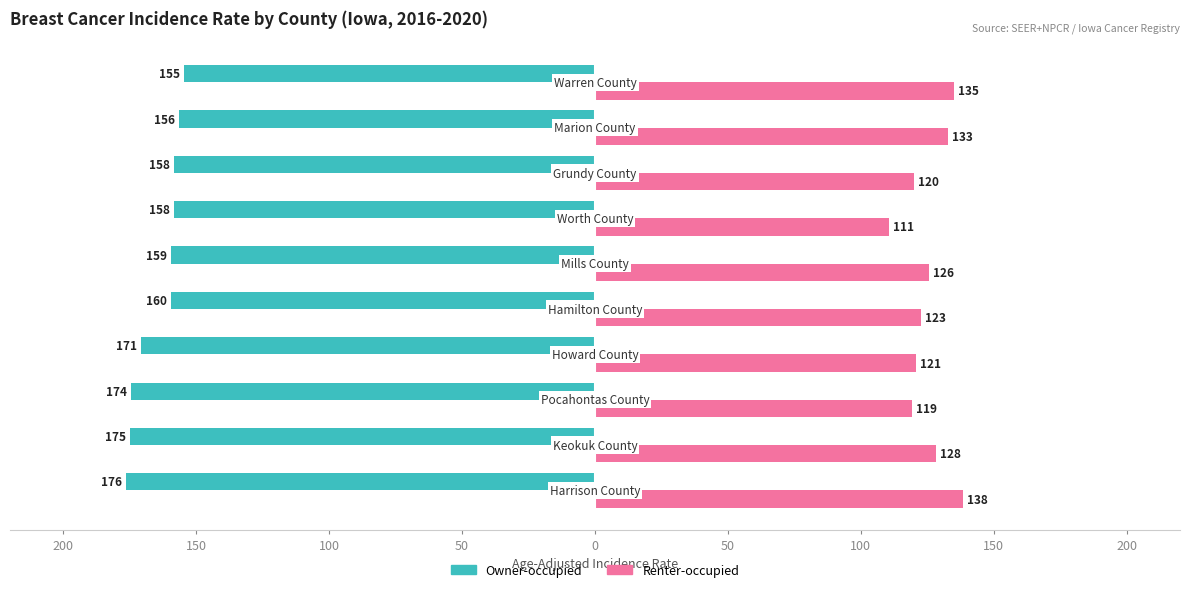

What are all the series names shown in the legend?

Owner-occupied, Renter-occupied